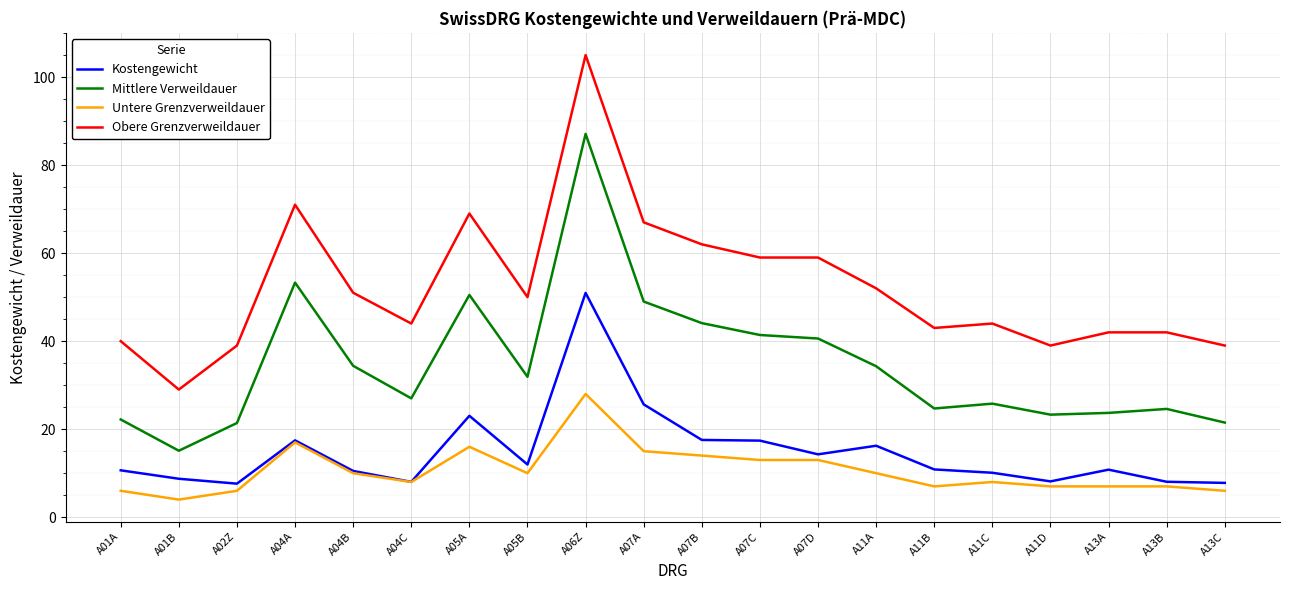

What is the total value across all series at A07A?

156.6